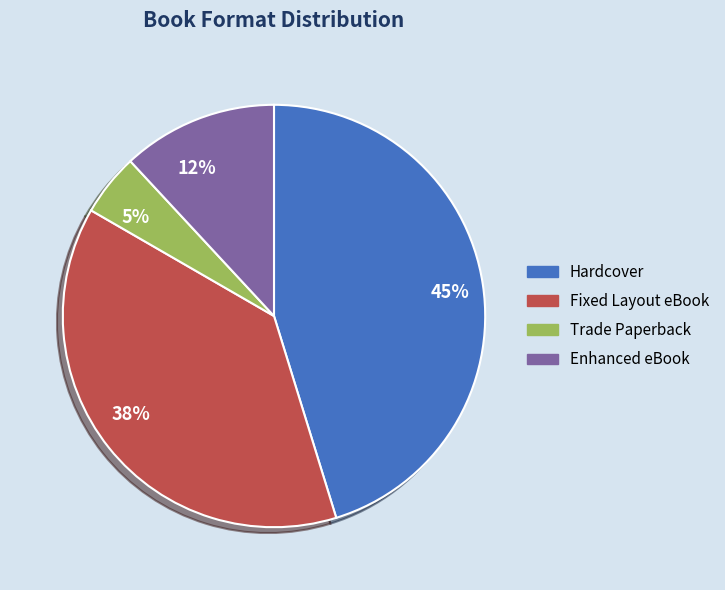

The Hardcover slice represents 45% of the pie. True or false?

True